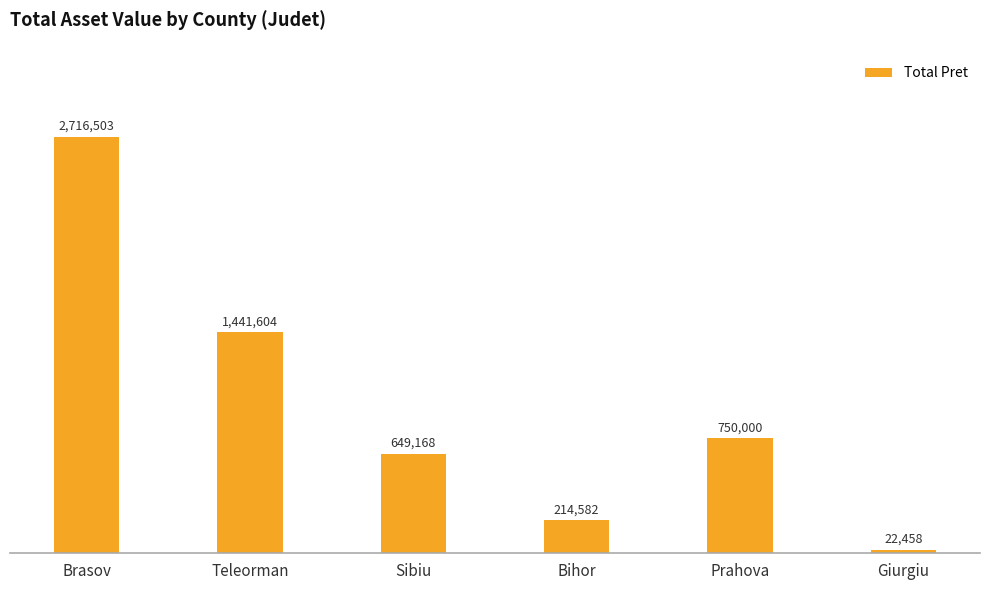

Does the chart contain any negative values?

No